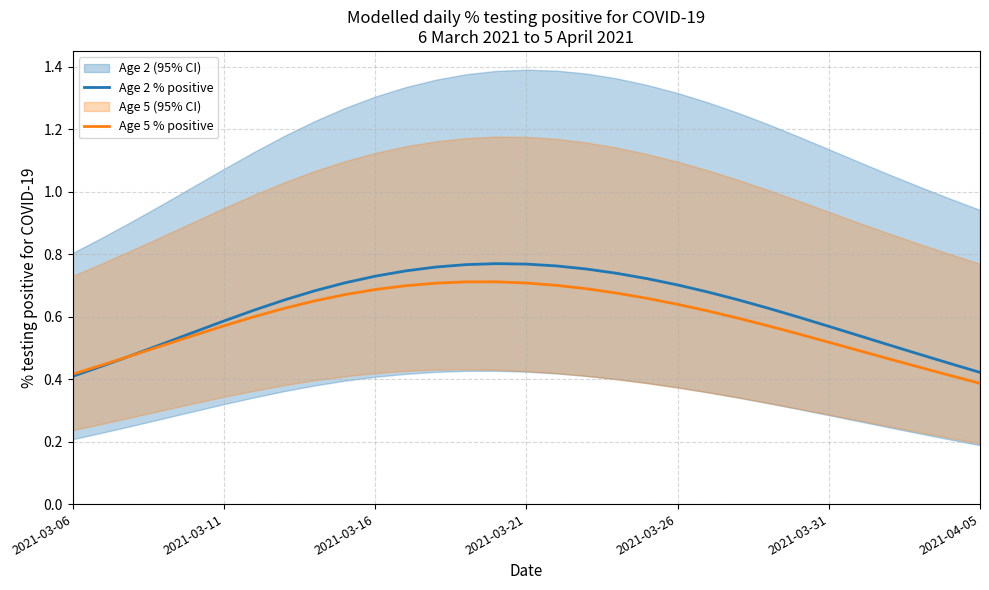

Where is the first local maximum for Age 2 % positive?

14